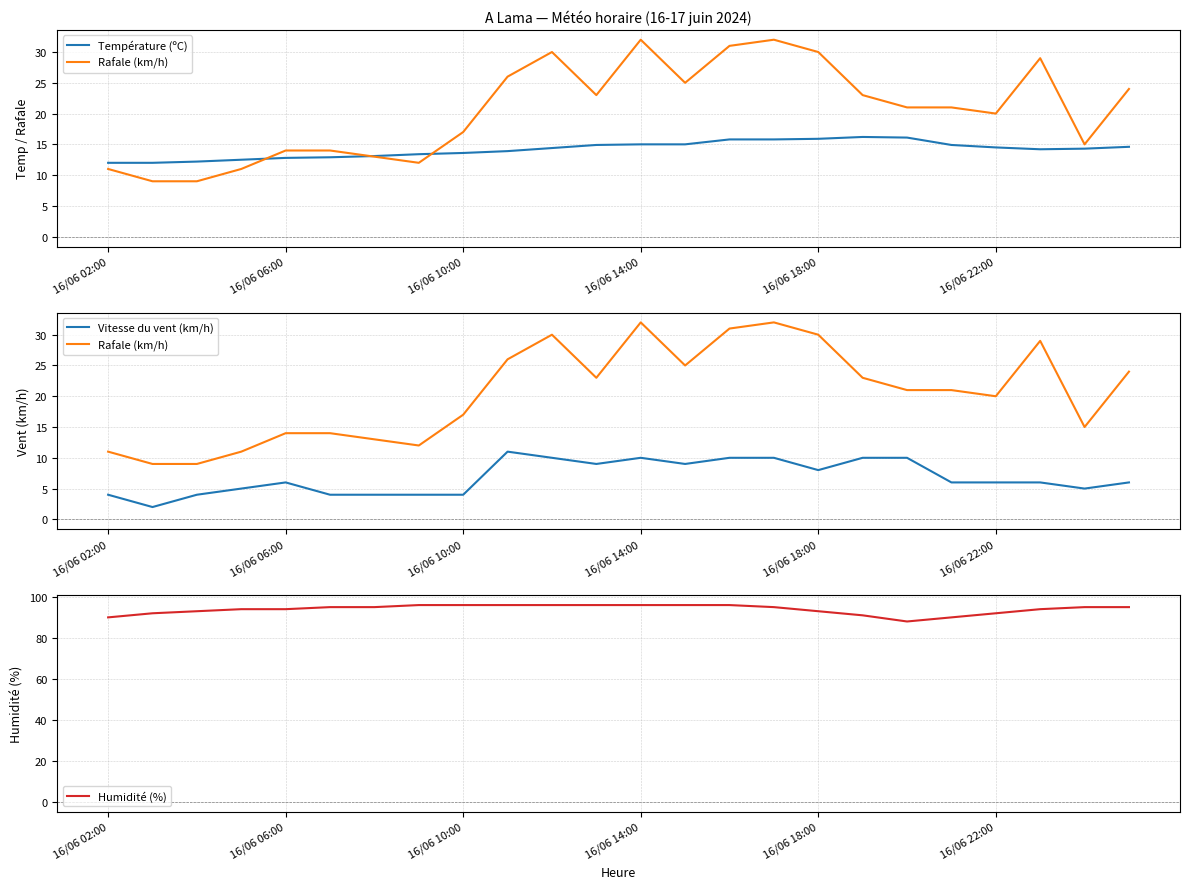

The value of Humidité (%) at 16/06 18:00 is 123. True or false?

False